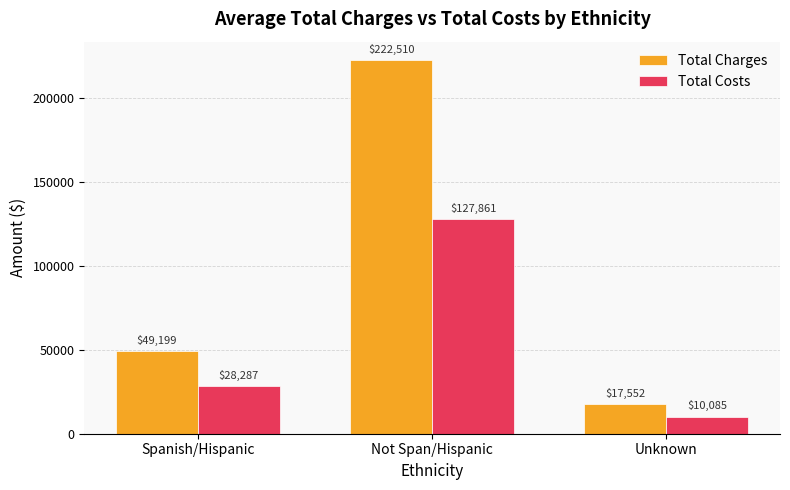

What are all the series names shown in the legend?

Total Charges, Total Costs